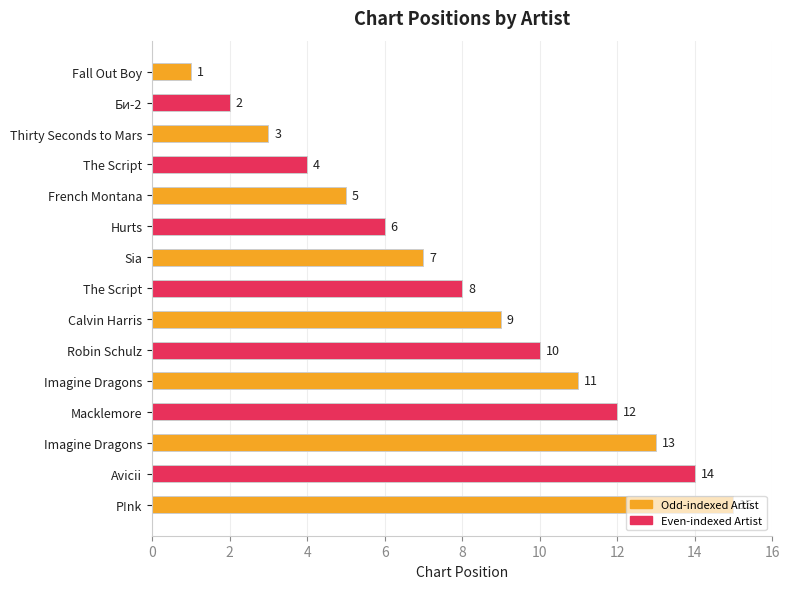

Are the bars grouped side by side (vs. stacked)?

No